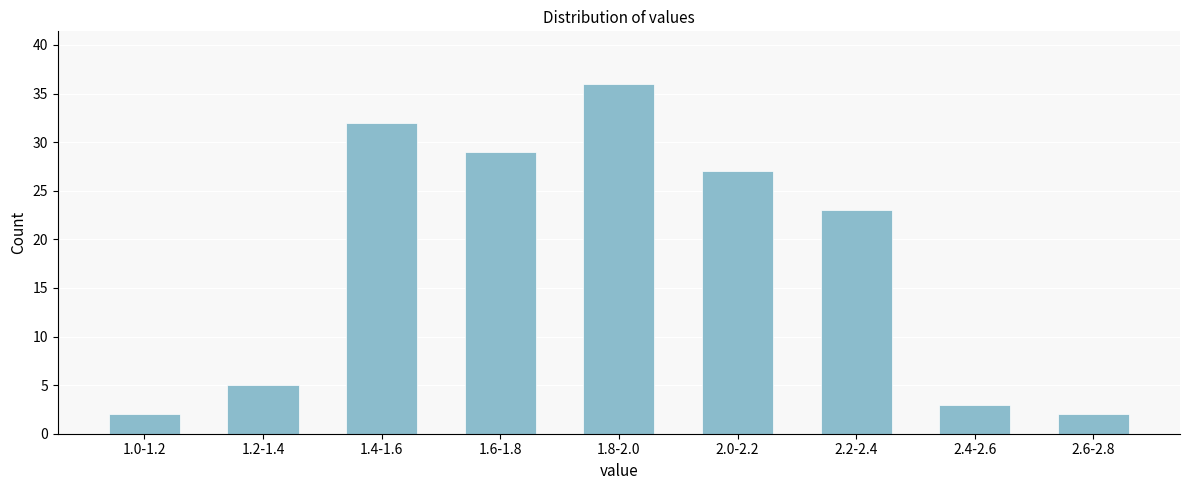

Reading left to right, list all the values displayed in this chart.

2	5	32	29	36	27	23	3	2